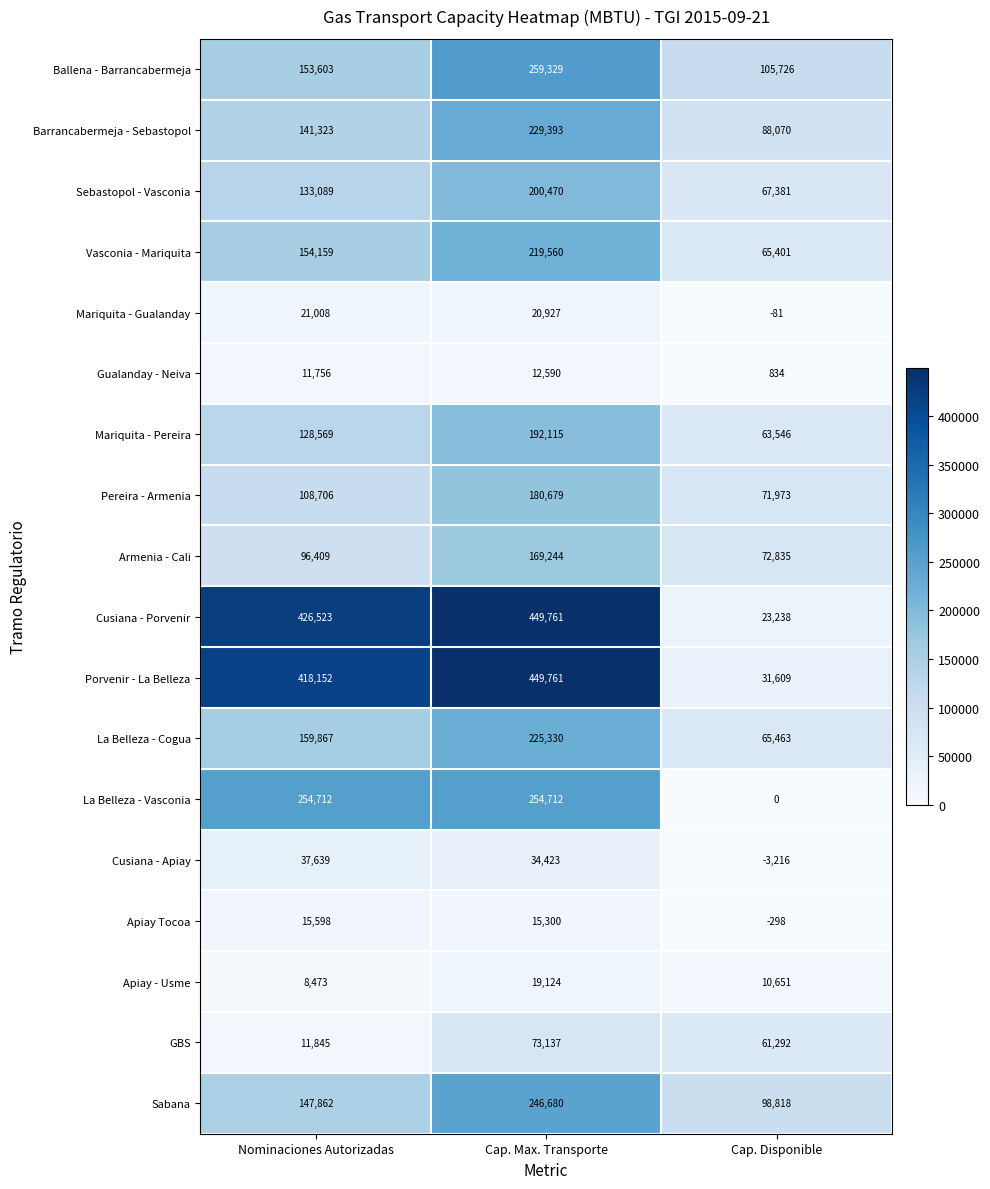

How many distinct data groups are displayed?

18